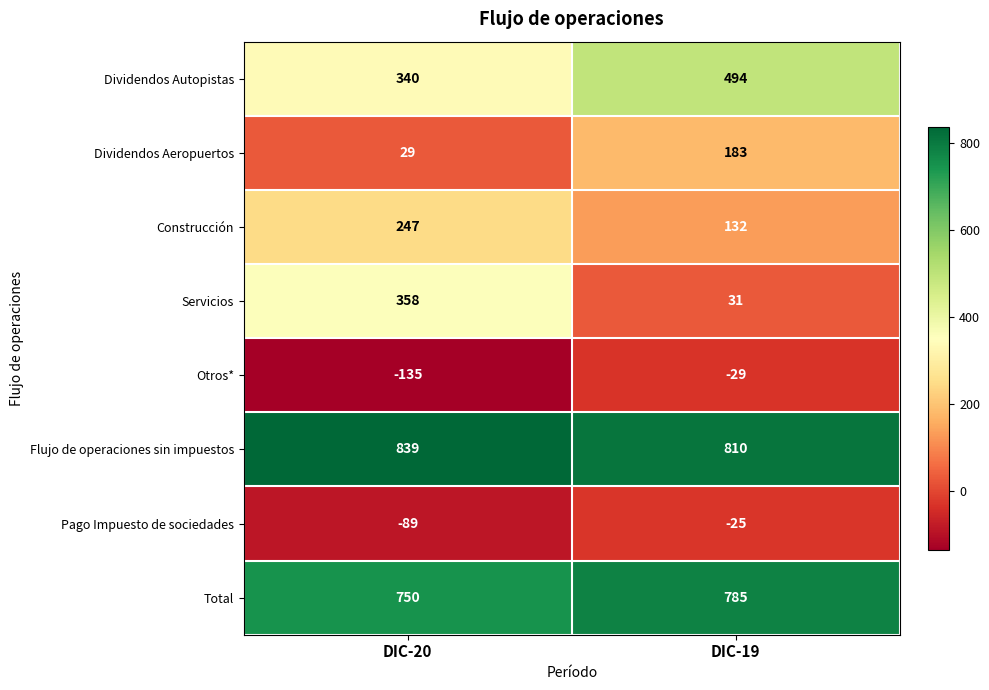

Rank the series at DIC-19 from lowest to highest value.

Otros*, Pago Impuesto de sociedades, Servicios, Construcción, Dividendos Aeropuertos, Dividendos Autopistas, Total, Flujo de operaciones sin impuestos